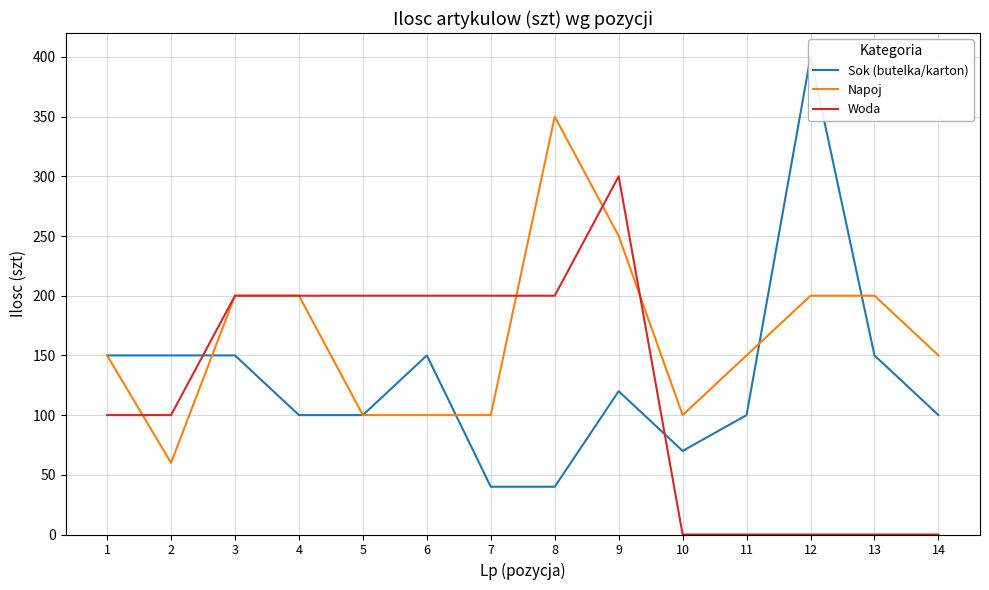

Which series ends up on top after the final intersection of Napoj and Sok (butelka/karton)?

Napoj